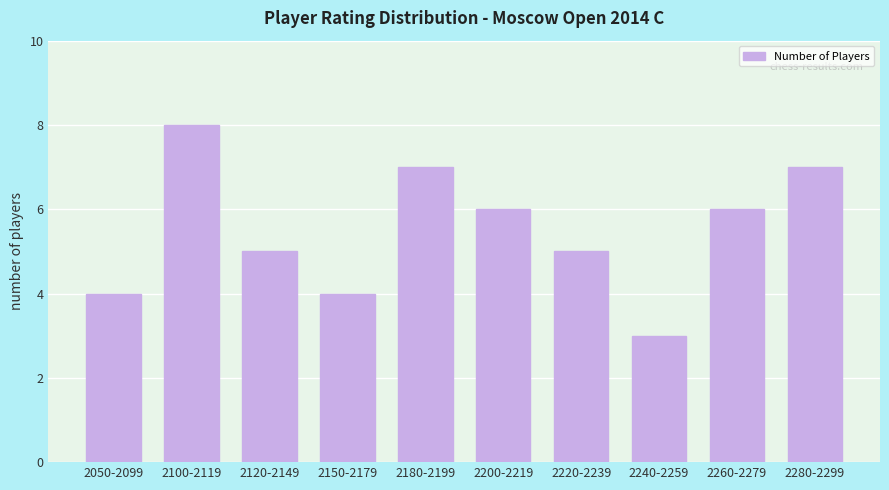

What is the difference between the second highest and minimum values?

4